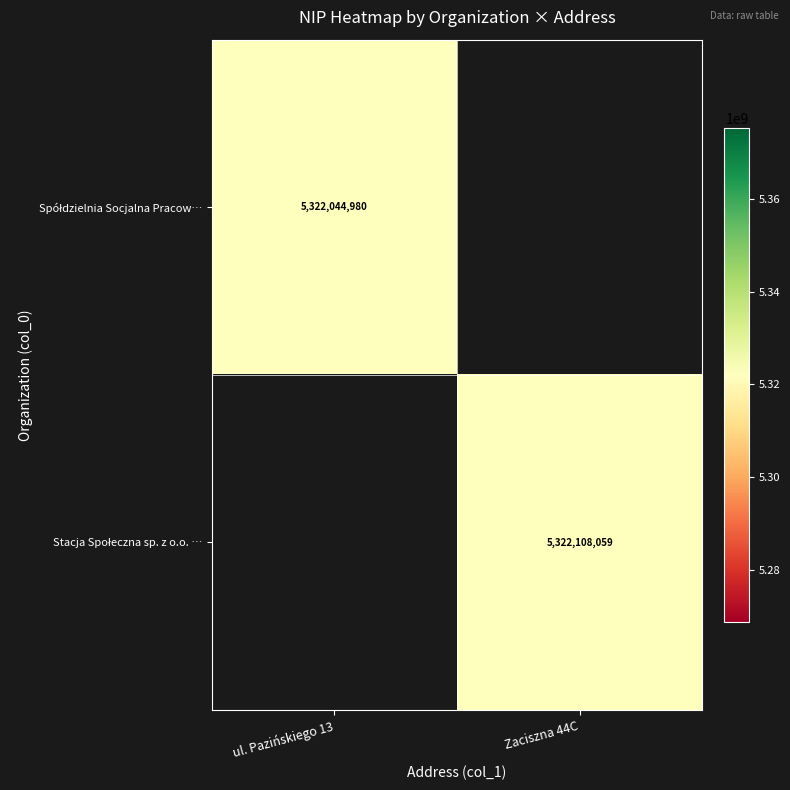

At ul. Pazińskiego 13, list the series in order from smallest to largest.

Stacja Społeczna sp. z o.o. …, Spółdzielnia Socjalna Pracow…